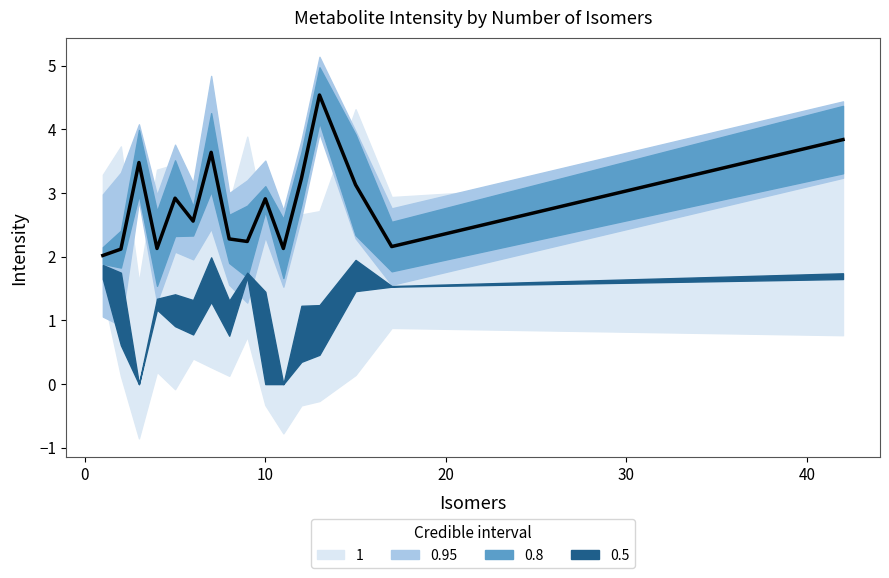

The chart shows a value of 2.9 at 30. True or false?

True